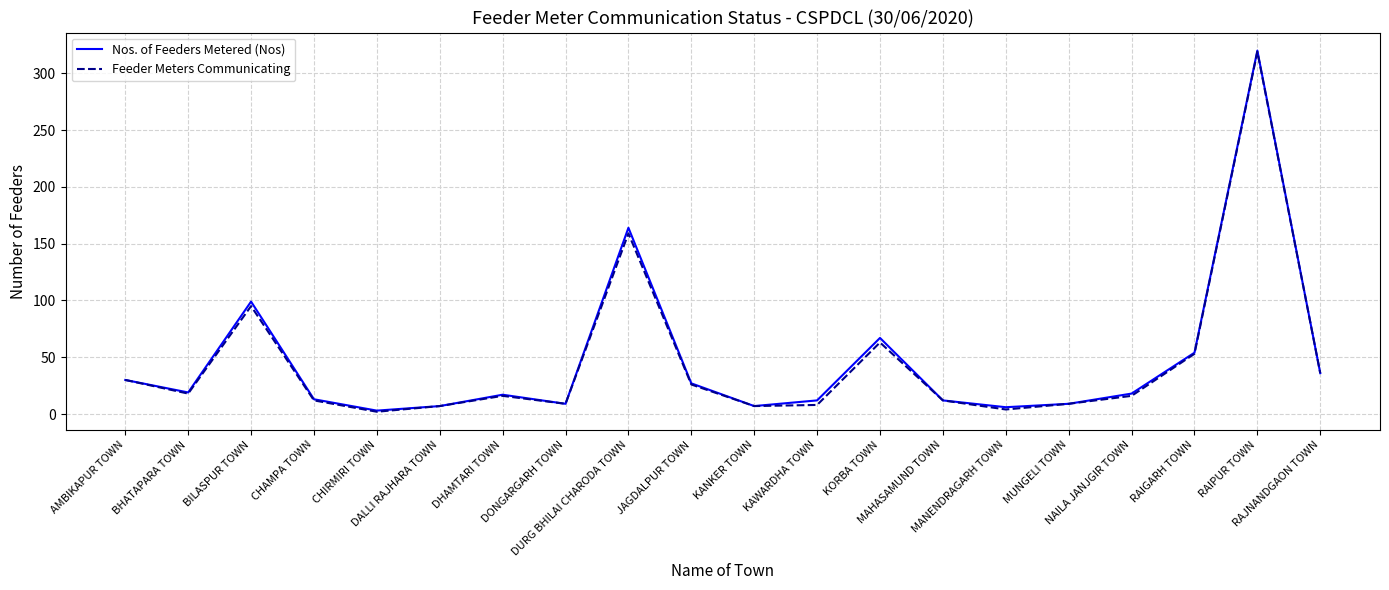

True or false: Nos. of Feeders Metered (Nos) and Feeder Meters Communicating intersect in this chart.

False